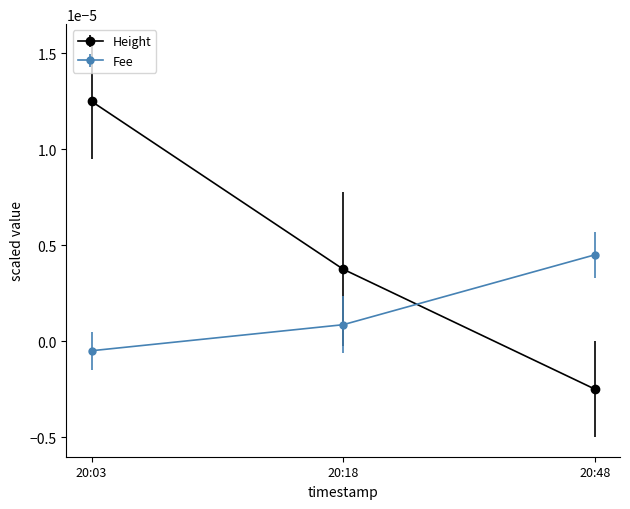

What are all the series names shown in the legend?

Height, Fee